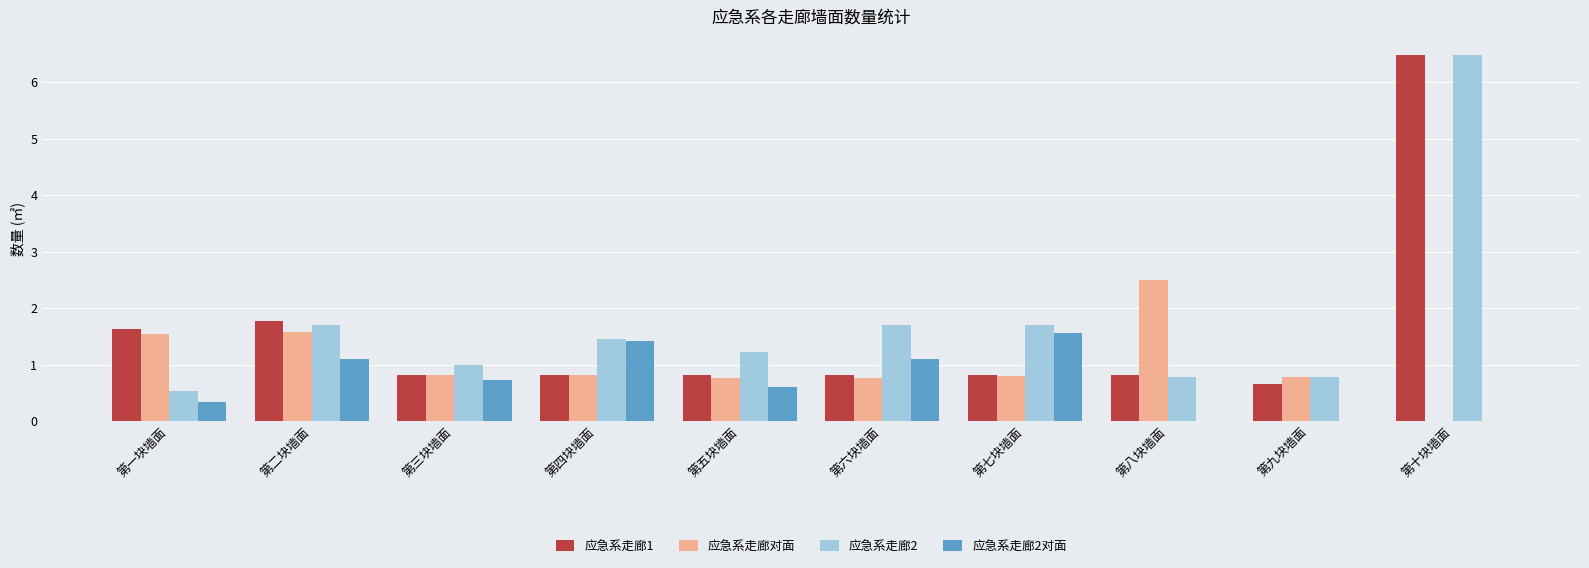

Reading left to right, extract all data points from this chart.

应急系走廊1: 第一块墙面=1.6	第二块墙面=1.8	第三块墙面=0.8	第四块墙面=0.8	第五块墙面=0.8	第六块墙面=0.8	第七块墙面=0.8	第八块墙面=0.8	第九块墙面=0.7	第十块墙面=6.5
应急系走廊对面: 第一块墙面=1.5	第二块墙面=1.6	第三块墙面=0.8	第四块墙面=0.8	第五块墙面=0.8	第六块墙面=0.8	第七块墙面=0.8	第八块墙面=2.5	第九块墙面=0.8	第十块墙面=0.0
应急系走廊2: 第一块墙面=0.5	第二块墙面=1.7	第三块墙面=1.0	第四块墙面=1.5	第五块墙面=1.2	第六块墙面=1.7	第七块墙面=1.7	第八块墙面=0.8	第九块墙面=0.8	第十块墙面=6.5
应急系走廊2对面: 第一块墙面=0.3	第二块墙面=1.1	第三块墙面=0.7	第四块墙面=1.4	第五块墙面=0.6	第六块墙面=1.1	第七块墙面=1.6	第八块墙面=0.0	第九块墙面=0.0	第十块墙面=0.0